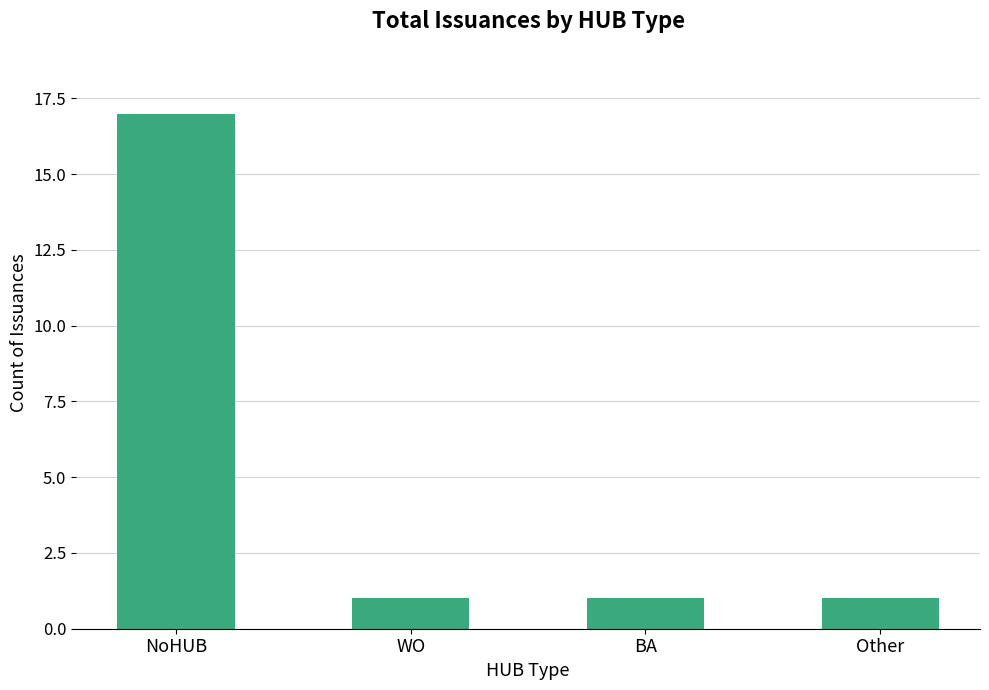

Reading right to left, what are all the values shown in this chart?

1	1	1	17